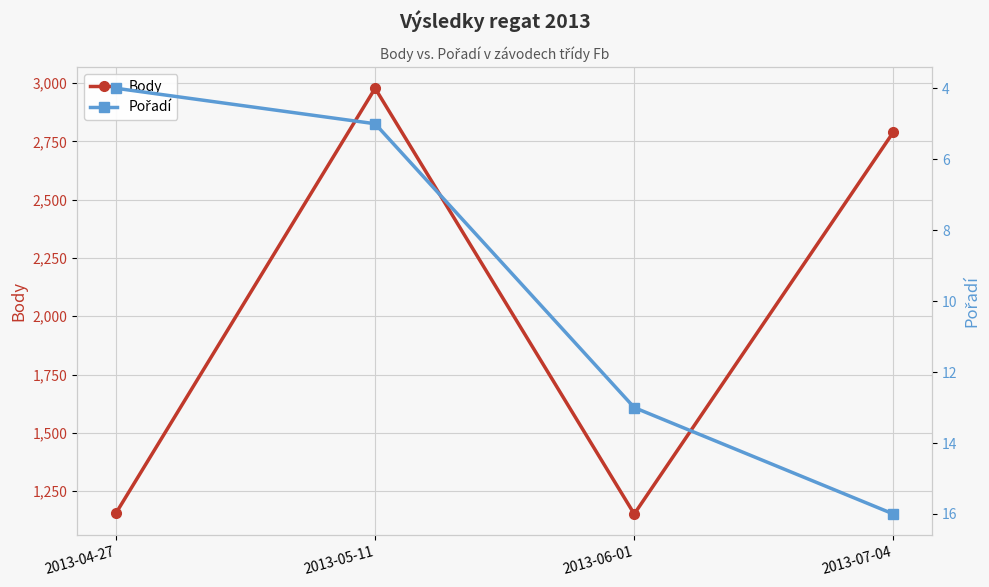

How many values in the Body series exceed 2790?

1